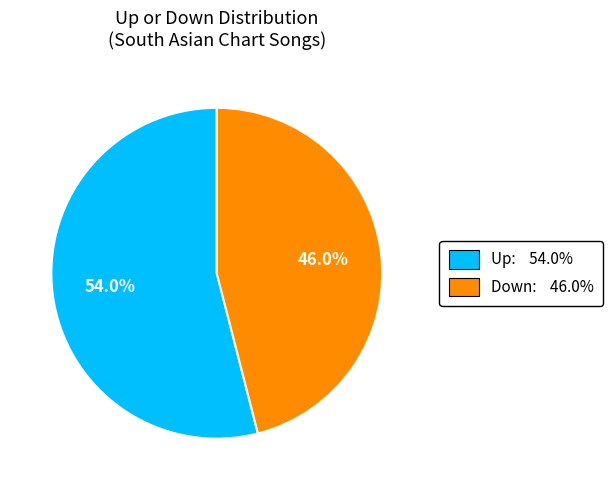

Is there a majority slice in this chart?

Yes